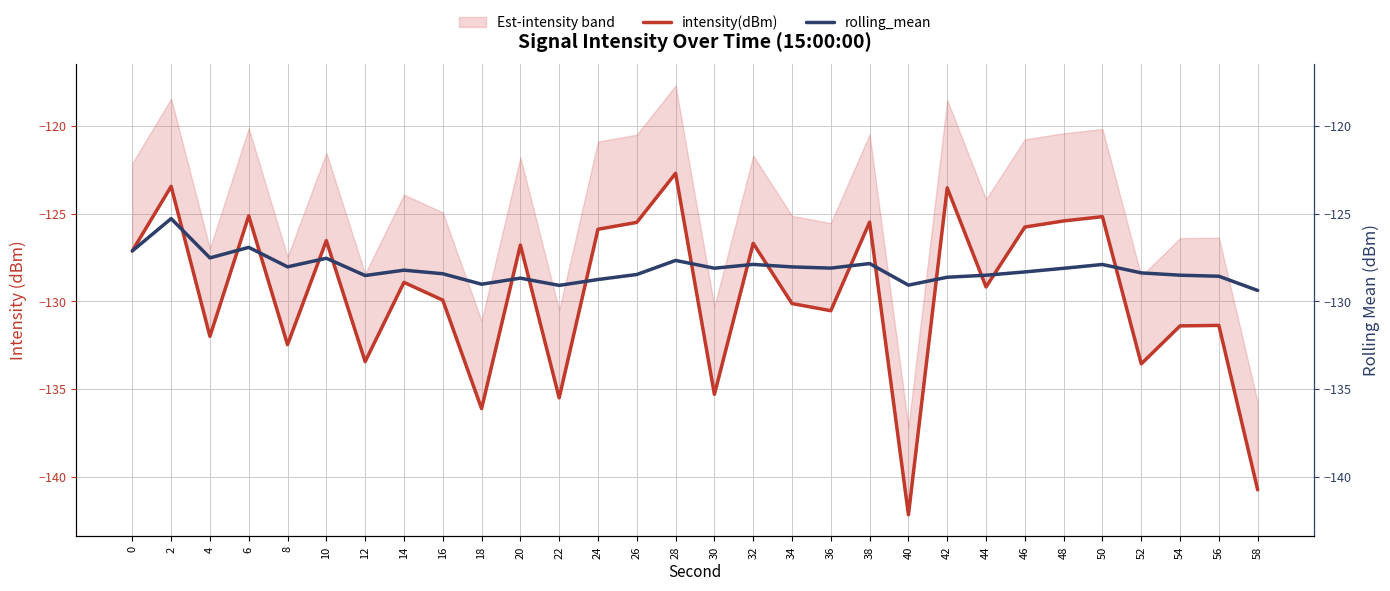

Which label corresponds to the largest value in the chart?

28